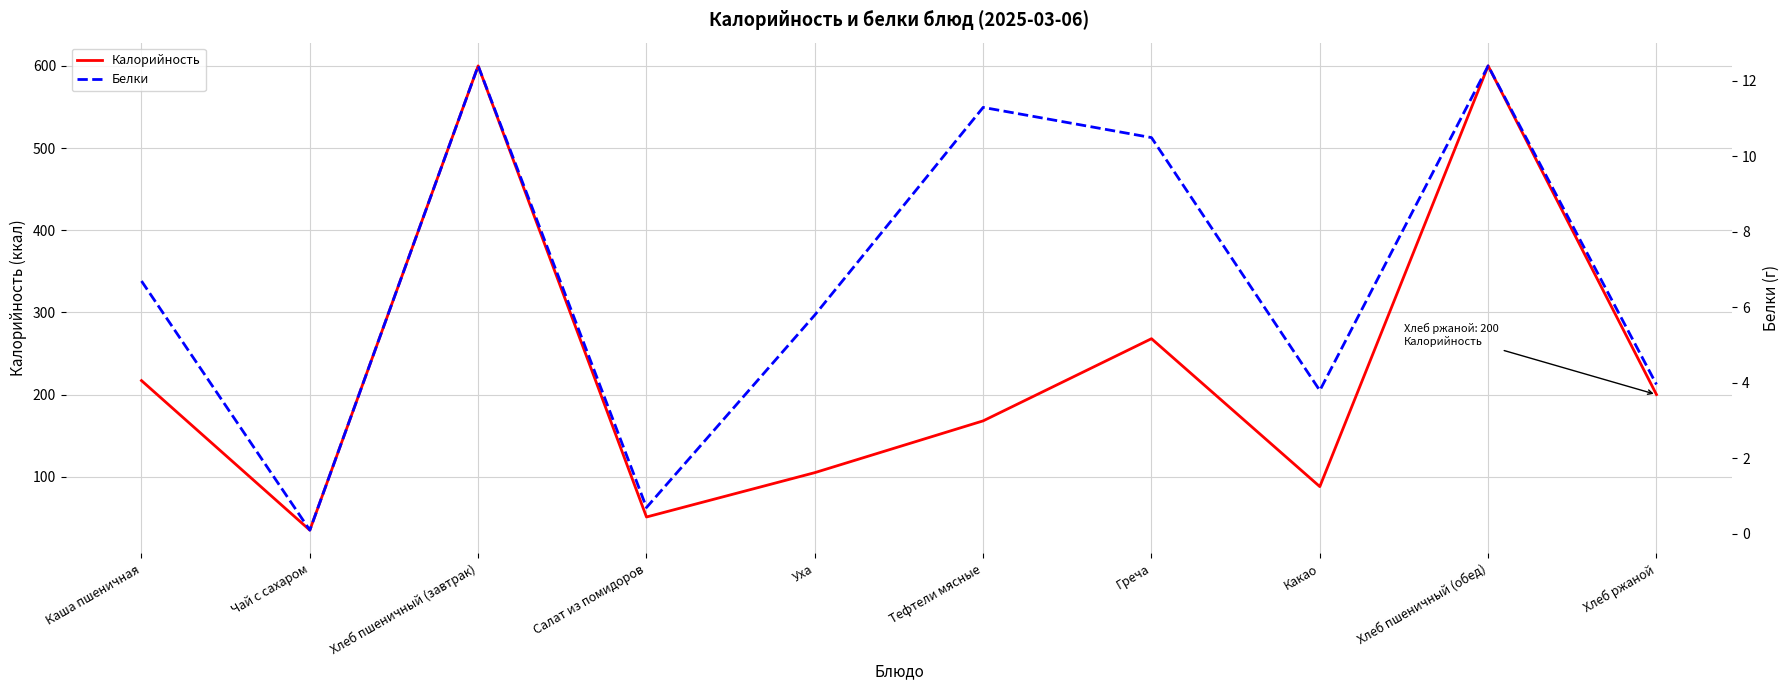

At how many categories does at least one series exceed 373?

2